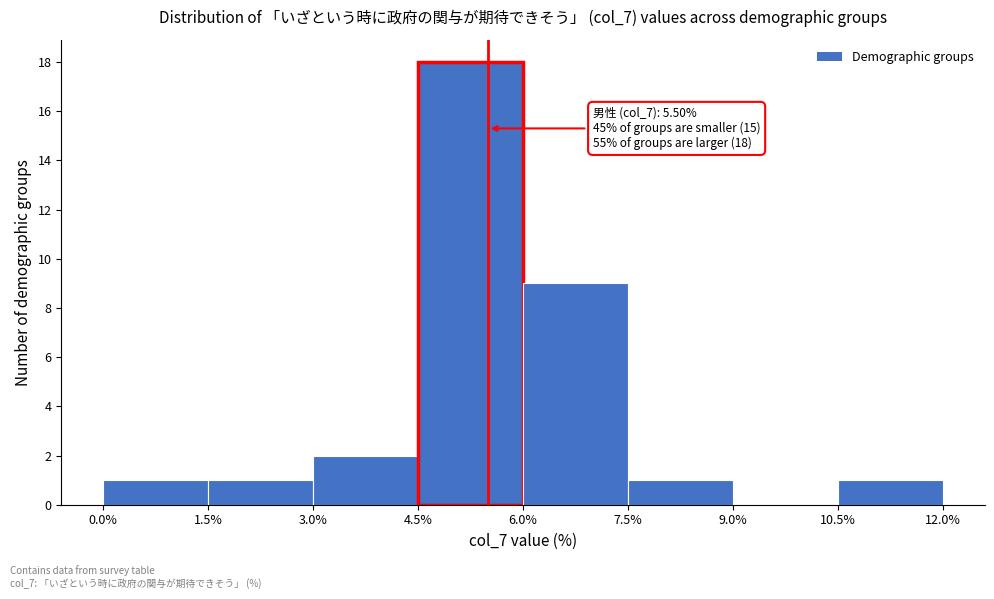

Which range on the x-axis has the tallest bar?

4.5% to 6.0%